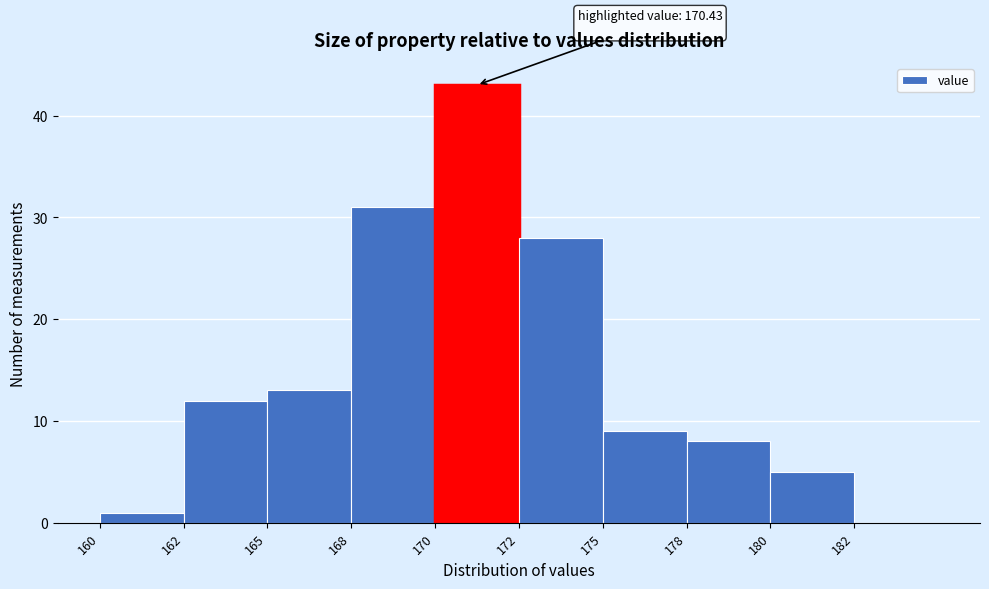

Reading left to right, what are all the values shown in this chart?

160=1	162=12	165=13	168=31	170=43	172=28	175=9	178=8	180=5	182=0